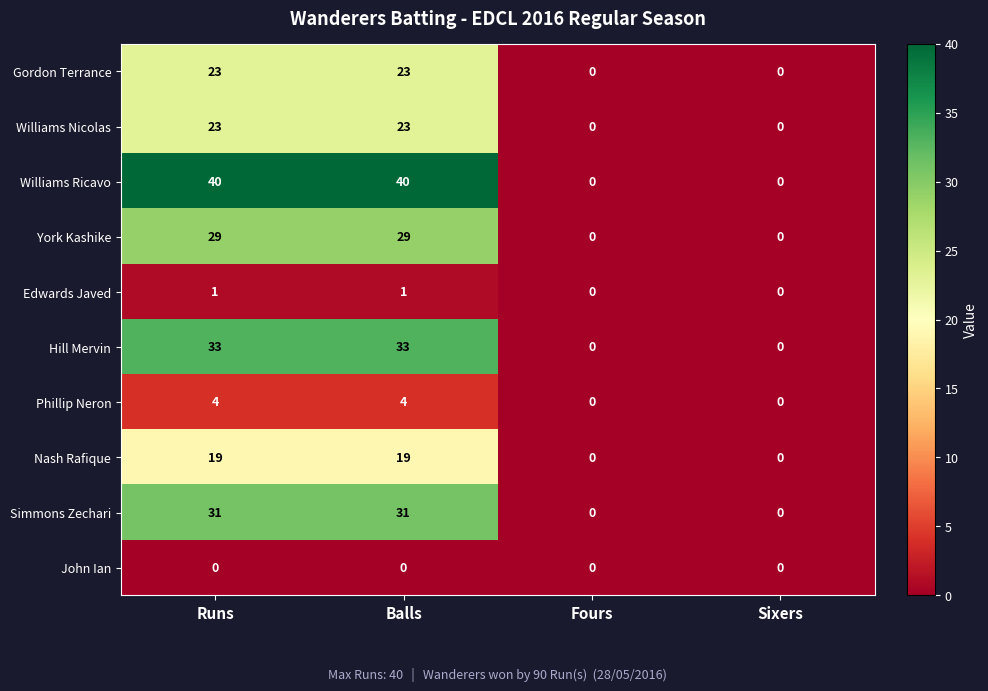

What is the difference between the maximum and minimum values in the Williams Ricavo series?

40